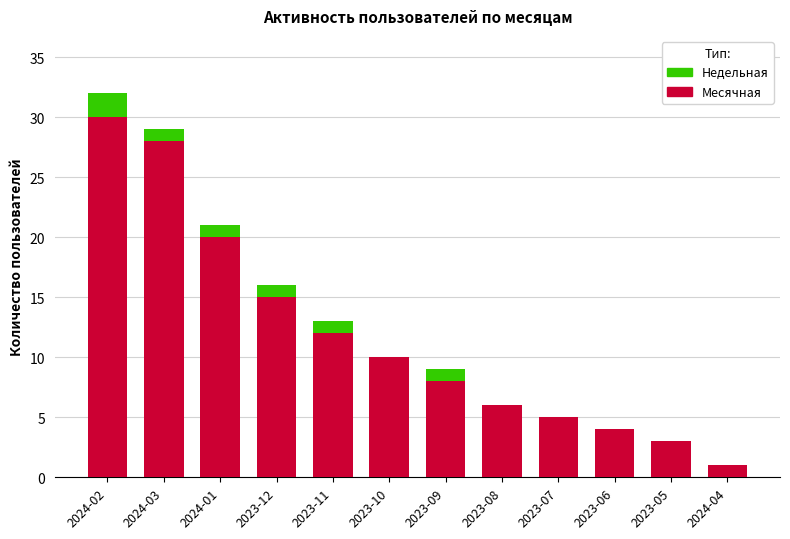

At which category is the sum across all series the highest?

2024-02